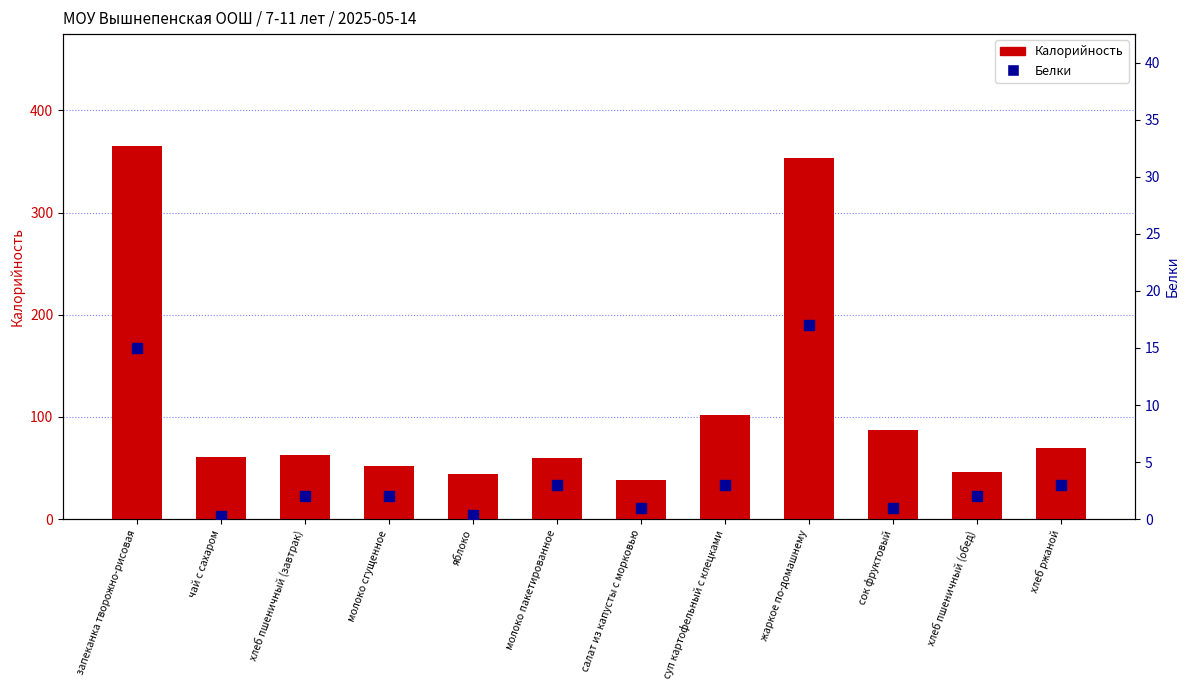

What are all the series names shown in the legend?

Калорийность, Белки